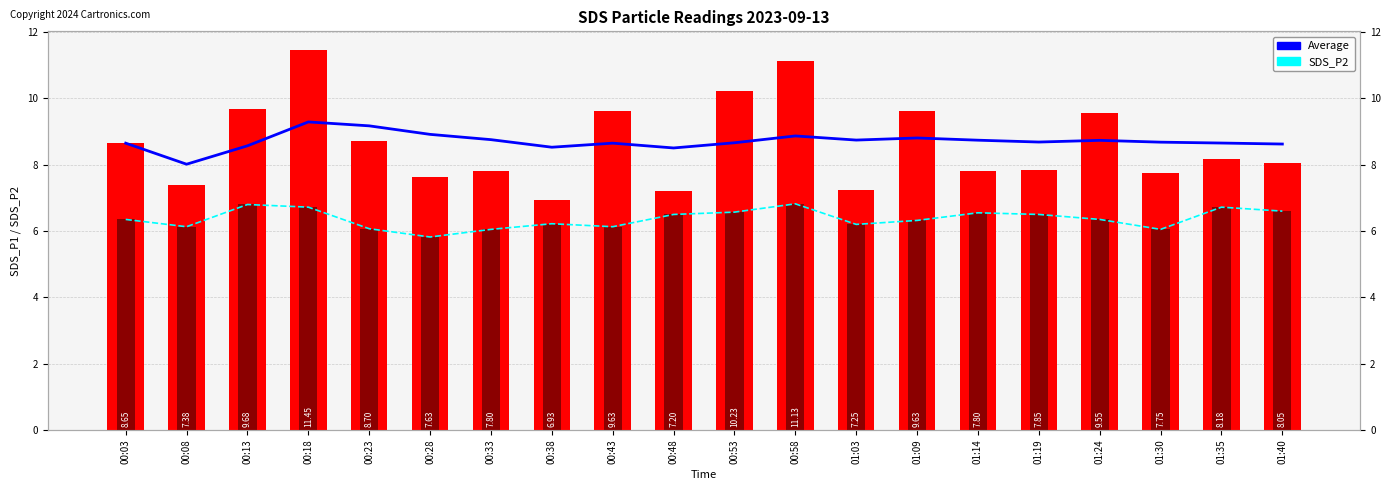

Rank the series by their maximum value, from lowest to highest.

SDS_P2 Line, SDS_P2, Average, SDS_P1